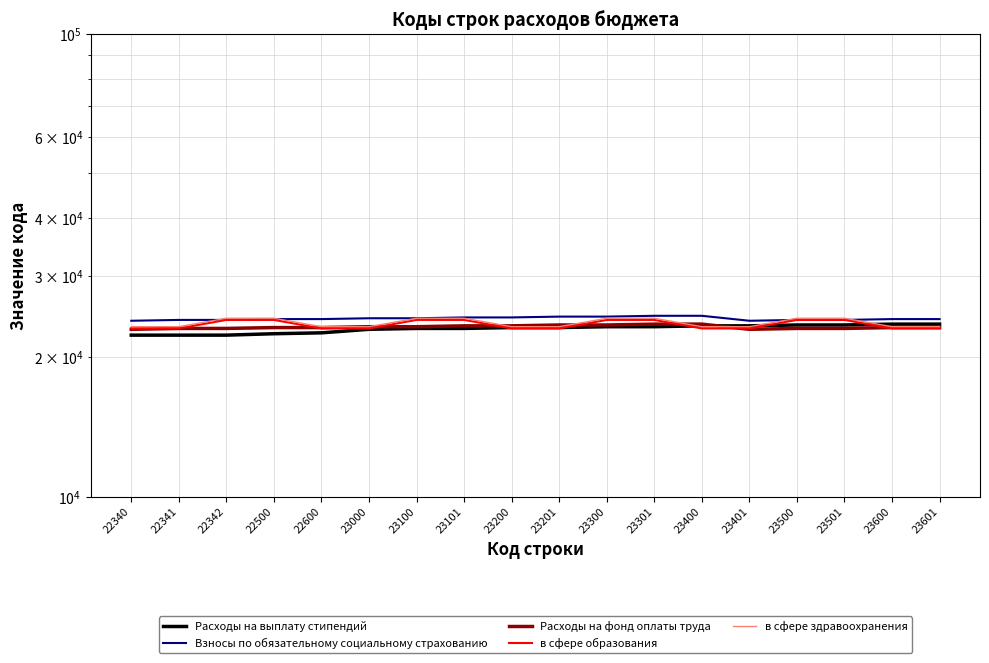

In Взносы по обязательному социальному страхованию, how many points are lower than both neighbors (excluding endpoints)?

1